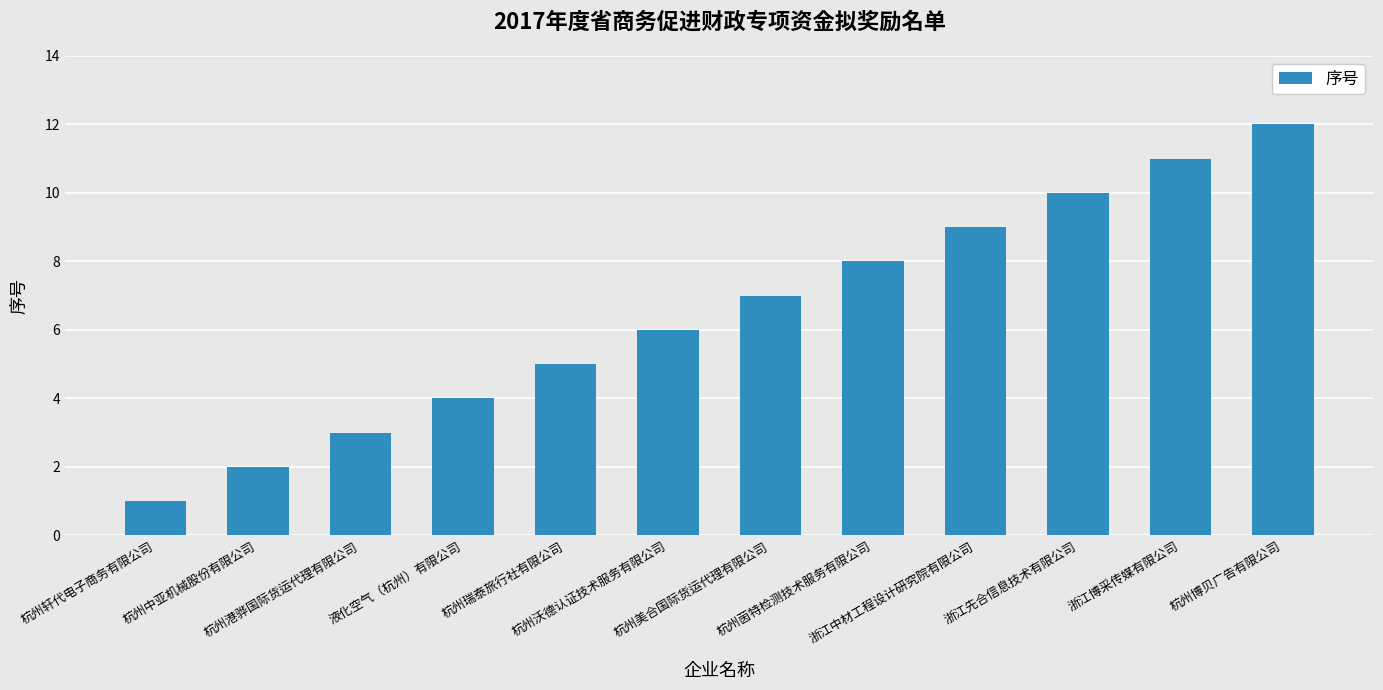

List the labels in order of value, largest first.

杭州博贝广告有限公司, 浙江博采传媒有限公司, 浙江先合信息技术有限公司, 浙江中材工程设计研究院有限公司, 杭州茵特检测技术服务有限公司, 杭州美合国际货运代理有限公司, 杭州沃德认证技术服务有限公司, 杭州瑞泰旅行社有限公司, 液化空气（杭州）有限公司, 杭州港骅国际货运代理有限公司, 杭州中亚机械股份有限公司, 杭州轩代电子商务有限公司